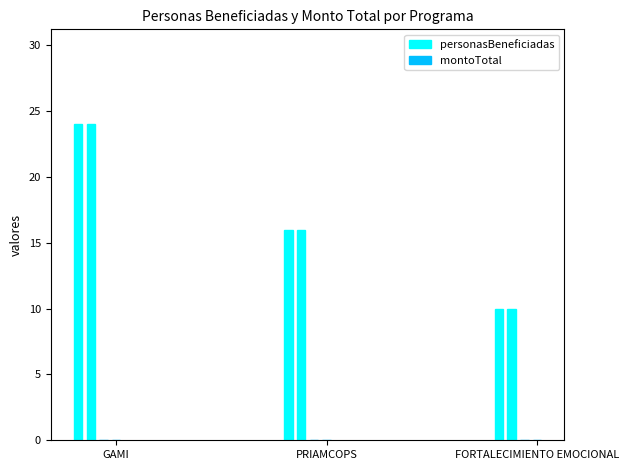

At which category does the chart reach its peak across all series?

GAMI